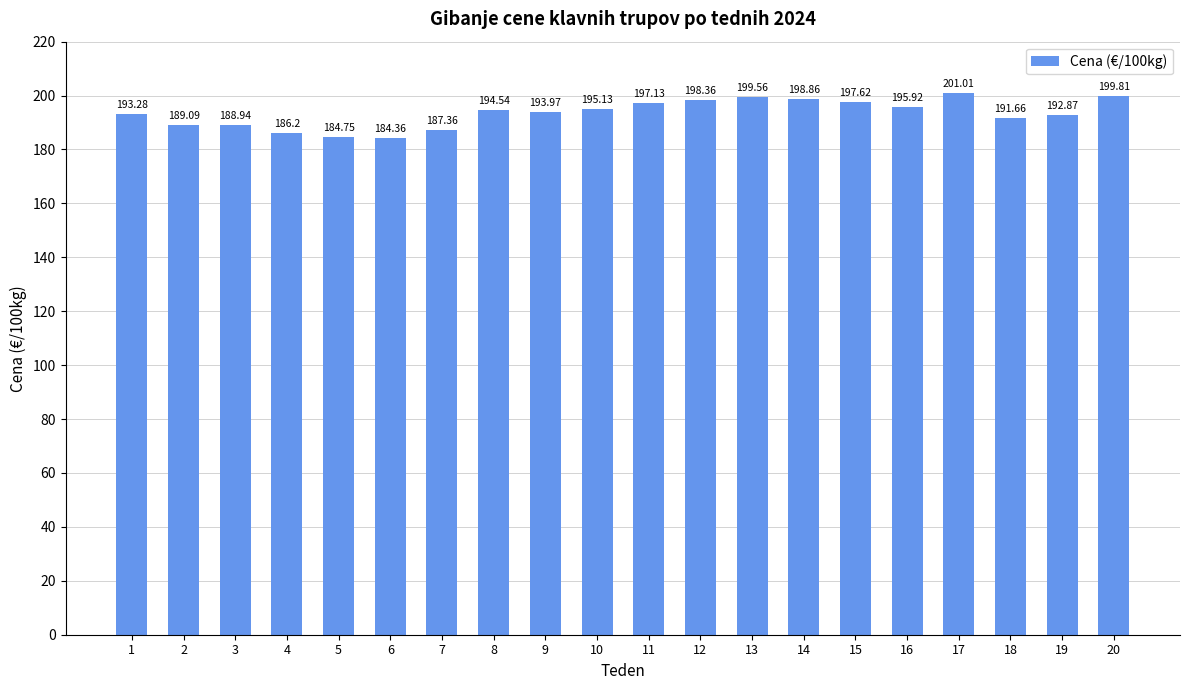

Rank the categories by value from highest to lowest.

17, 20, 13, 14, 12, 15, 11, 16, 10, 8, 9, 1, 19, 18, 2, 3, 7, 4, 5, 6